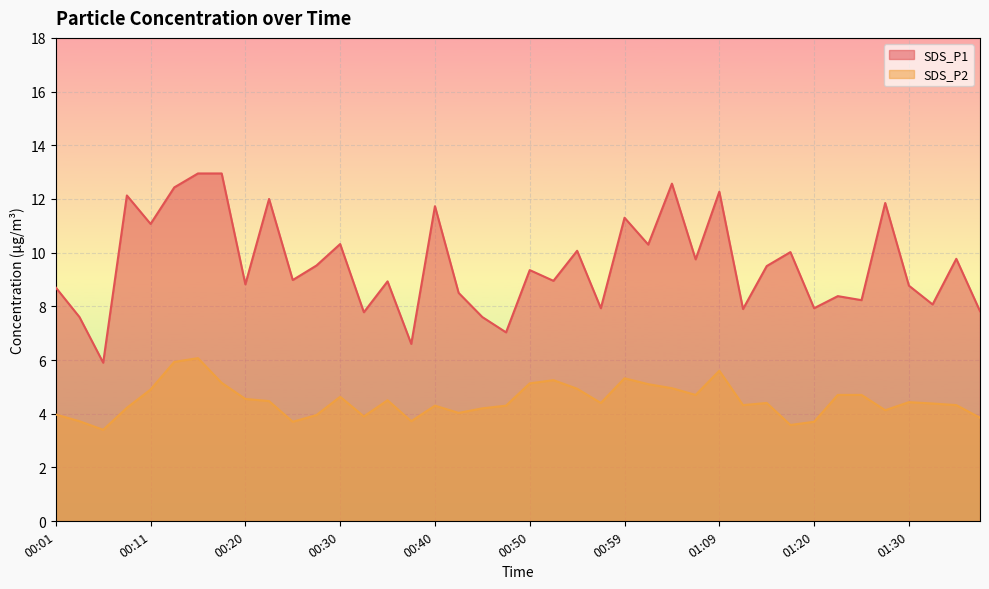

Is the value of SDS_P2 at 00:01 greater than the value of SDS_P1 at 01:09?

No